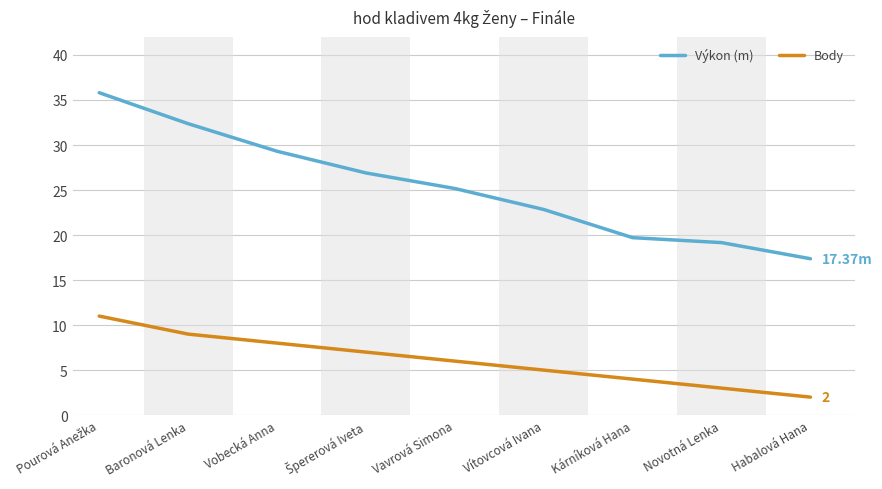

Count the number of data series in this chart.

2